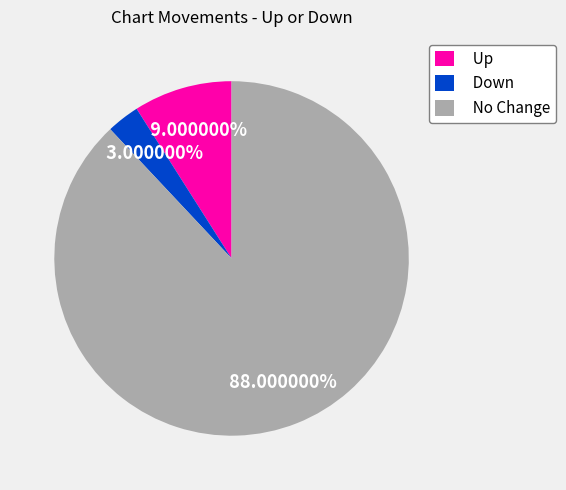

How many segments does this pie chart have?

3